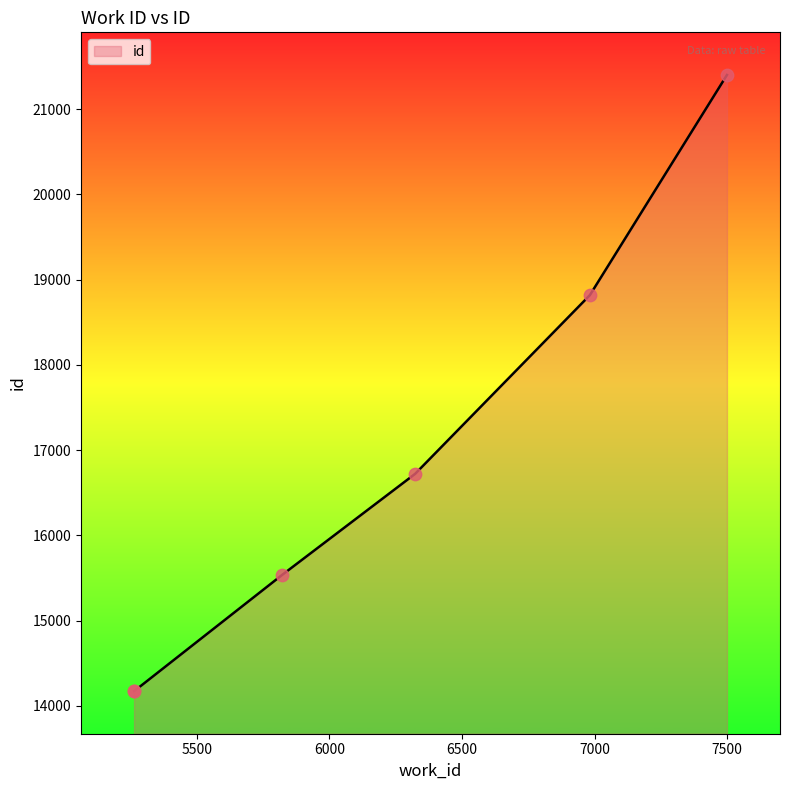

What is the minimum value shown in the chart?

14174